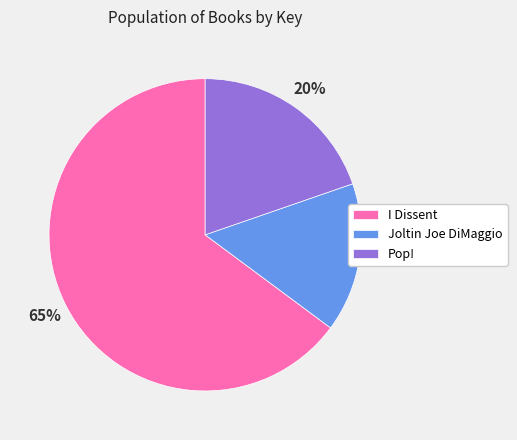

Rank the categories by value from highest to lowest.

I Dissent, Pop!, Joltin Joe DiMaggio